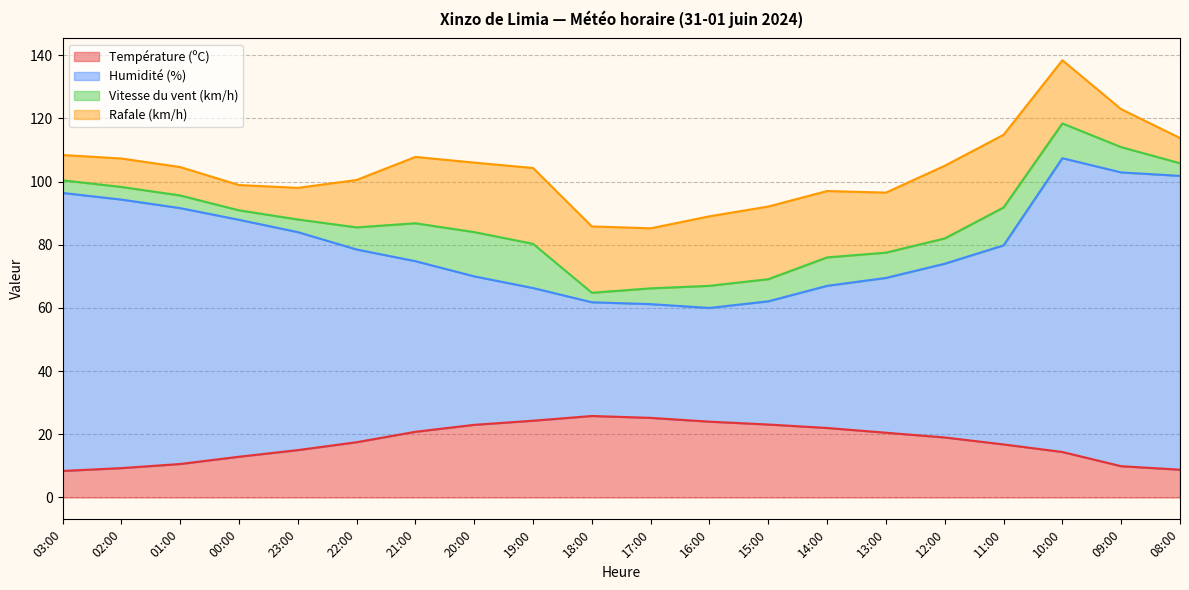

Where does the Humidité (%) series first go above 78?

03:00